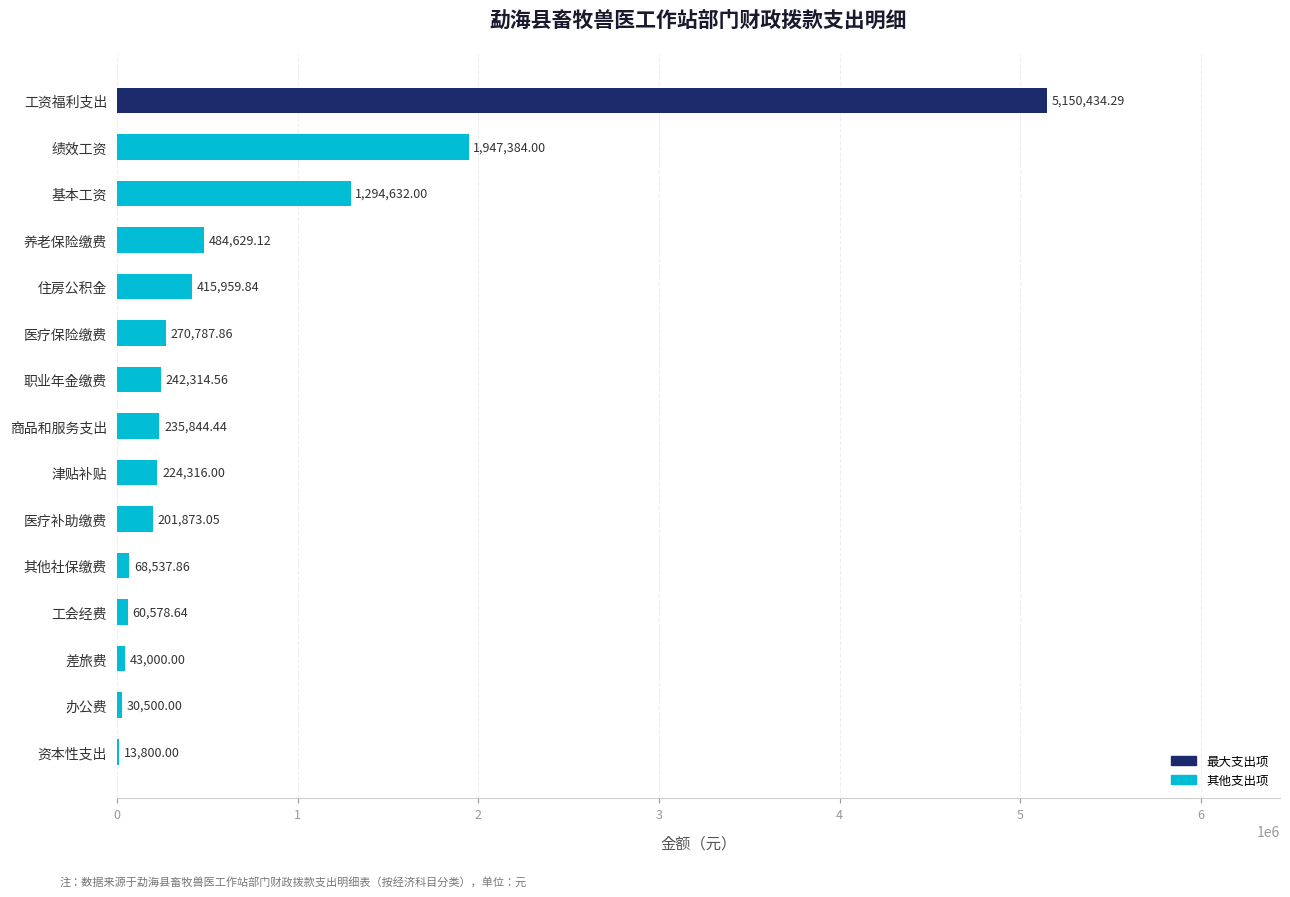

What is the change in value from 差旅费 to 其他社保缴费?

+25537.9